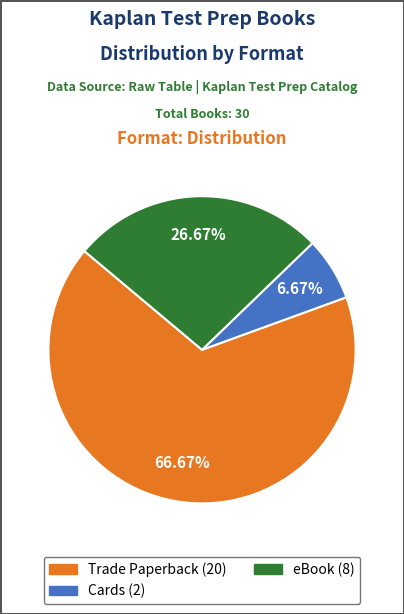

What portion of the pie excludes eBook?

73.3%